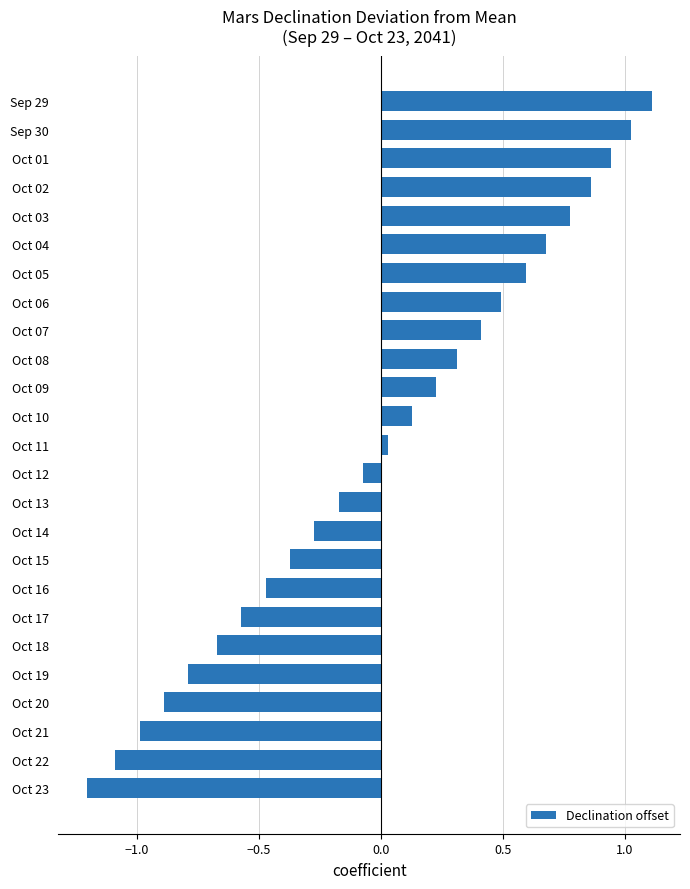

Rank the categories by value from lowest to highest.

Oct 23, Oct 22, Oct 21, Oct 20, Oct 19, Oct 18, Oct 17, Oct 16, Oct 15, Oct 14, Oct 13, Oct 12, Oct 11, Oct 10, Oct 09, Oct 08, Oct 07, Oct 06, Oct 05, Oct 04, Oct 03, Oct 02, Oct 01, Sep 30, Sep 29